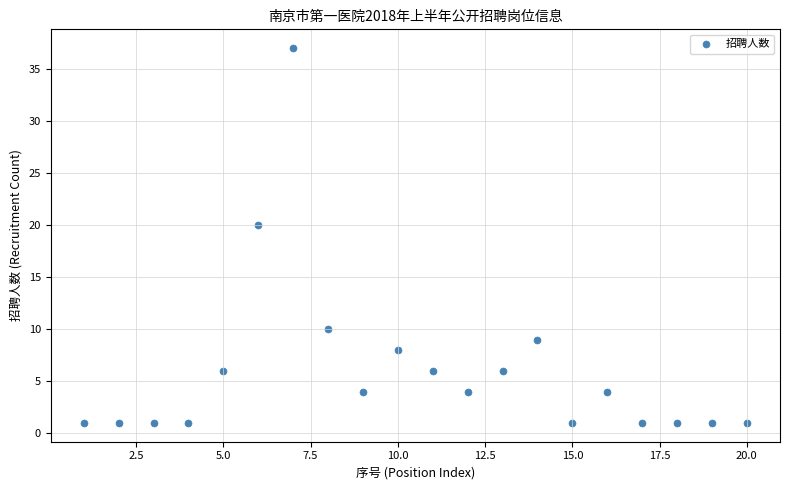

What is the range of X values (max minus min)?

19